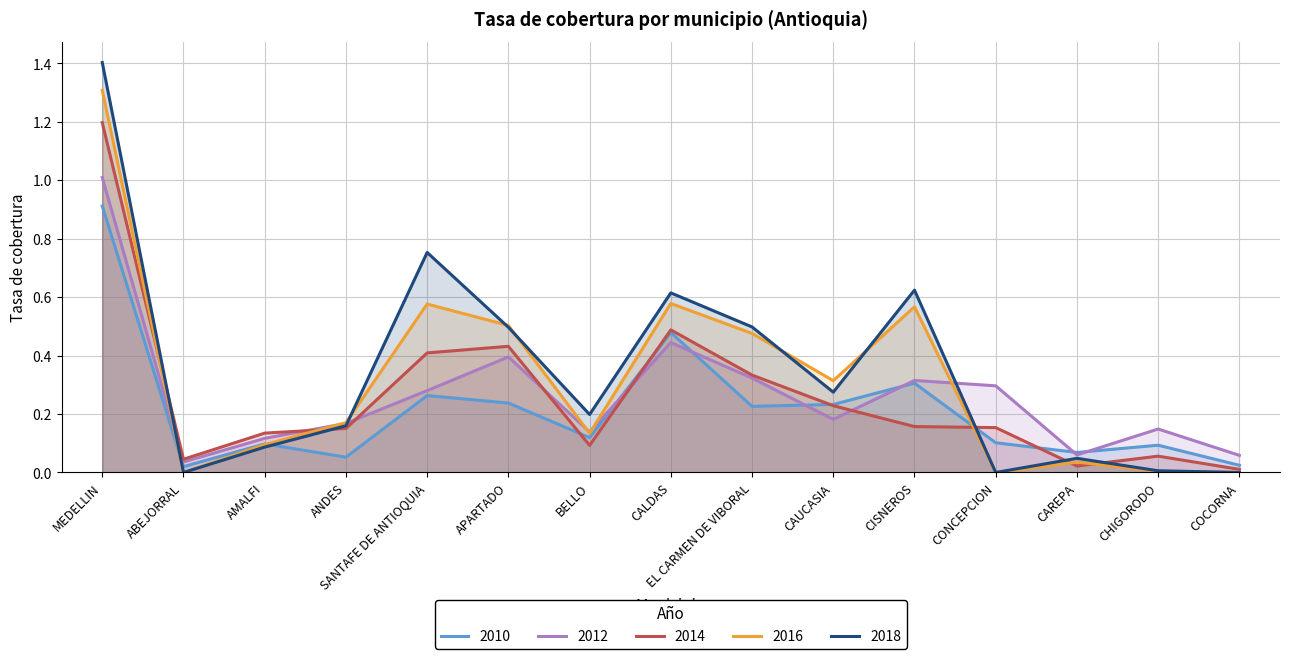

What is the label of the 14th point from the right?

ABEJORRAL